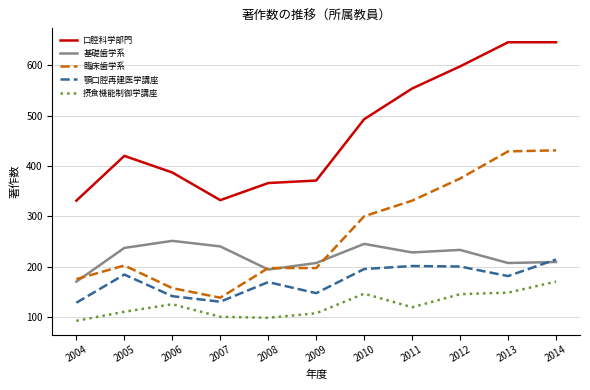

Where do 臨床歯学系 and 基礎歯学系 first cross each other?

2004 and 2005